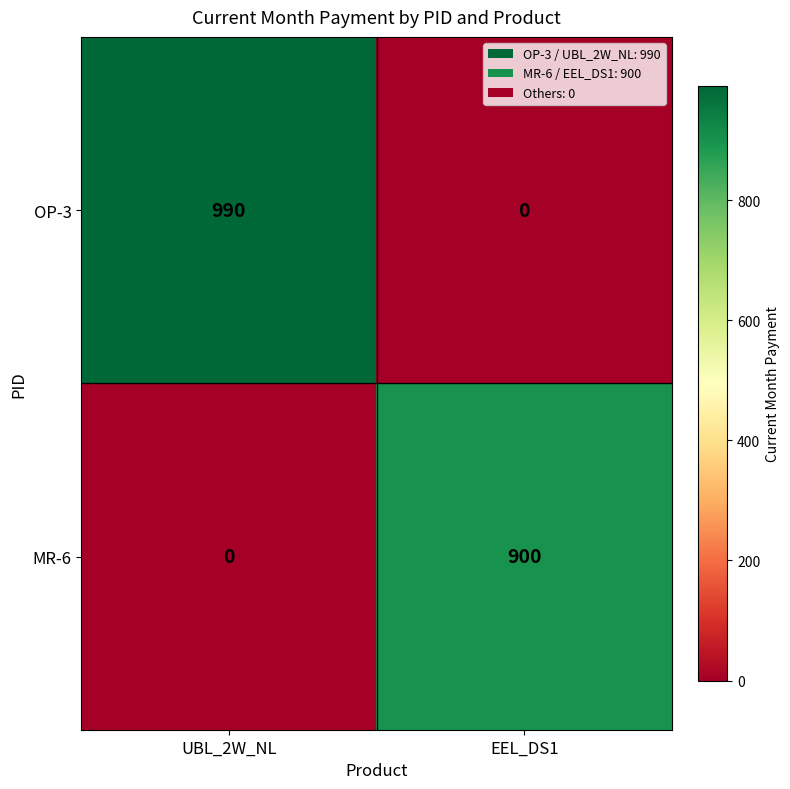

At EEL_DS1, list the series in order from largest to smallest.

MR-6, OP-3